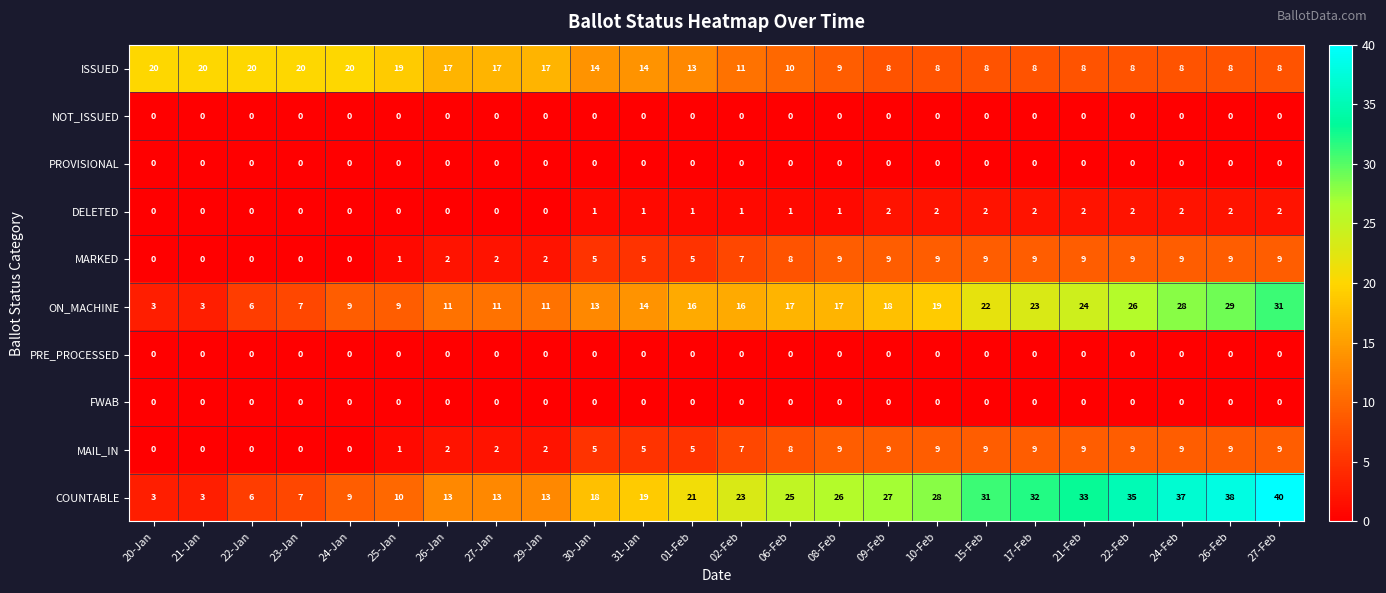

True or false: ON_MACHINE has a value of 3 at 20-Jan.

True